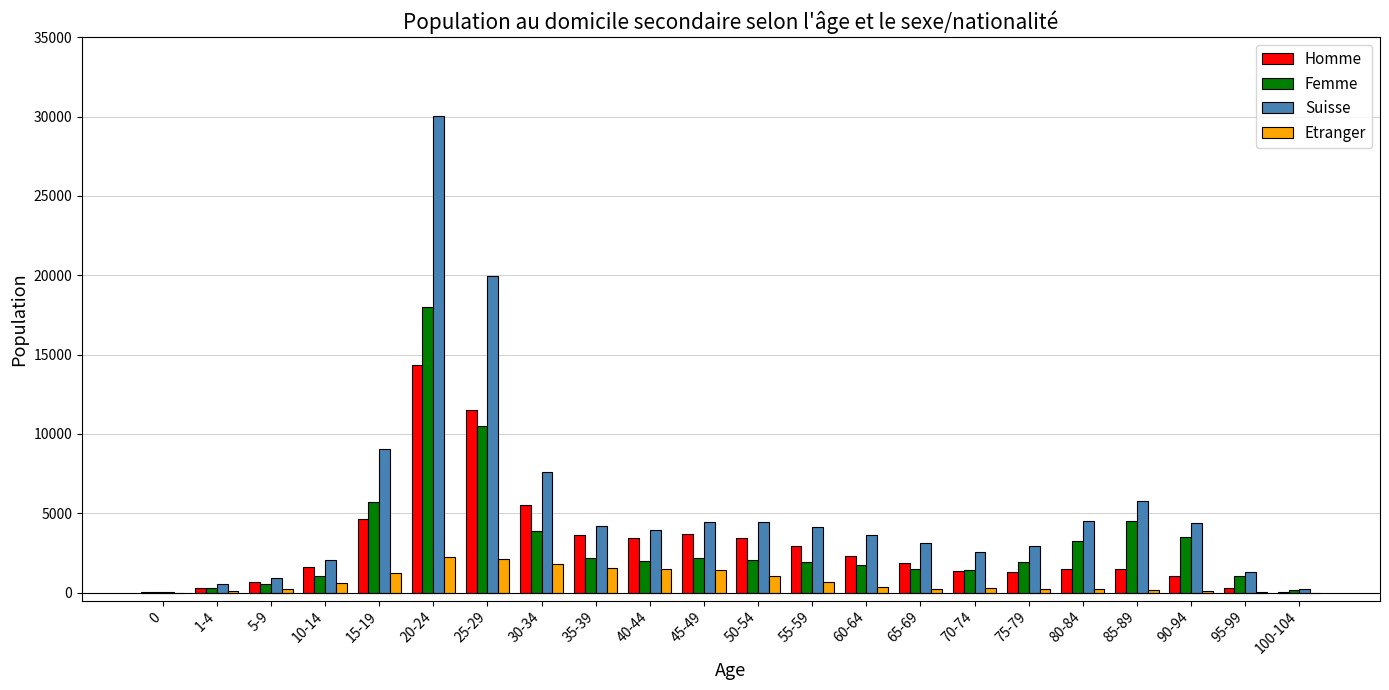

What is the sum of all Homme values?

66834